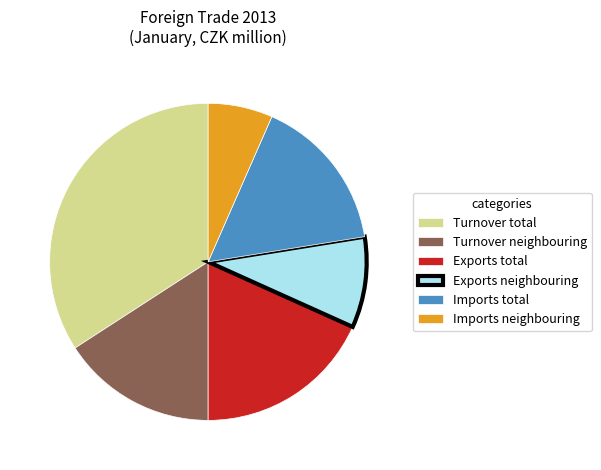

Do Exports neighbouring and Turnover neighbouring together represent more than half of the pie?

No